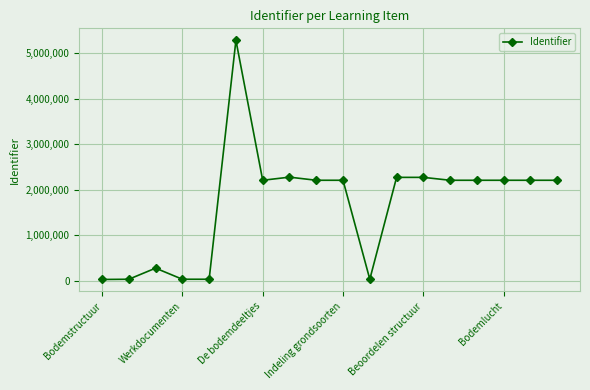

What is the difference between the second highest and minimum values?

2246794